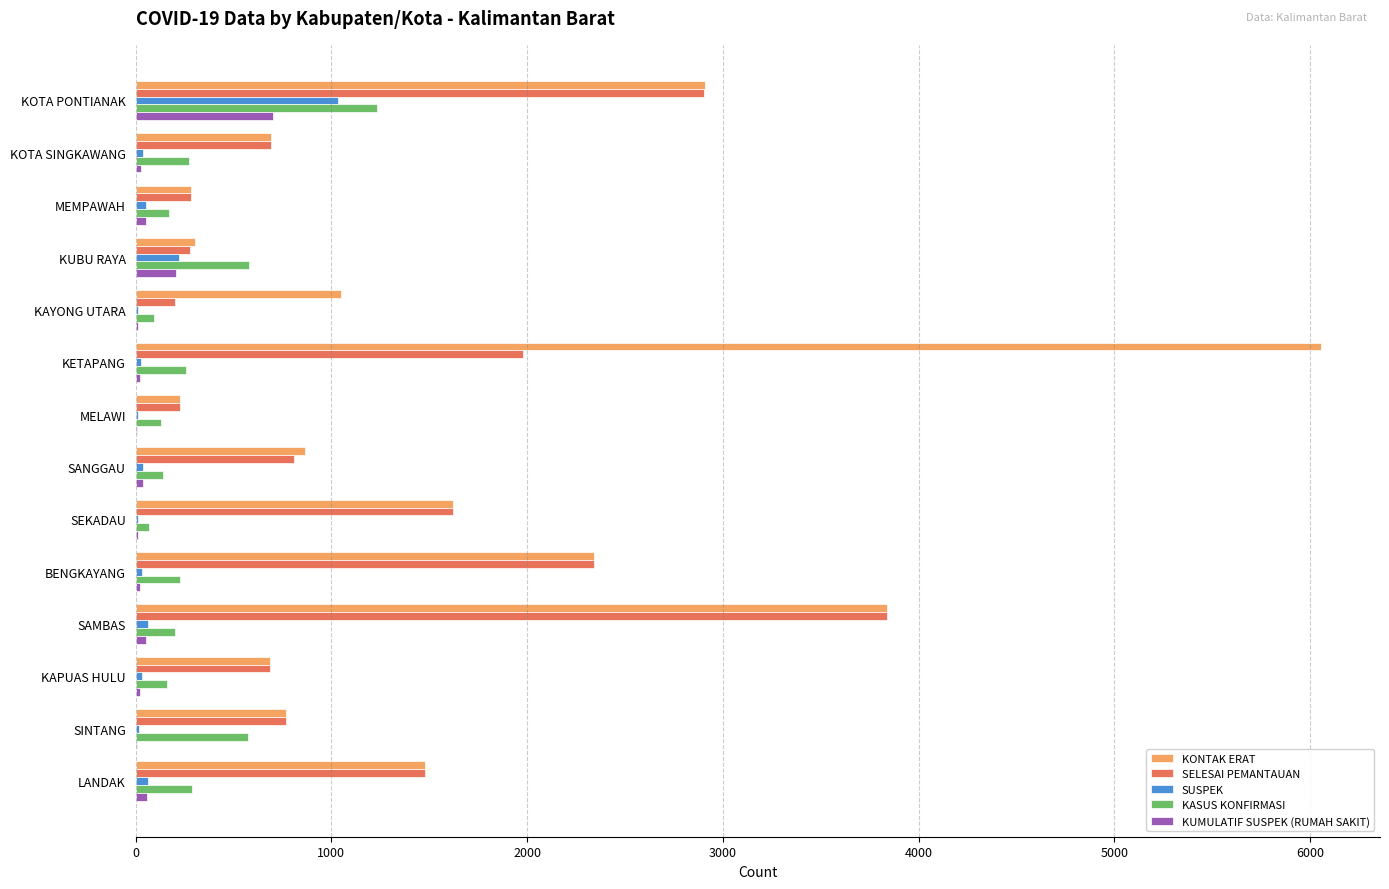

What is the sum of all KONTAK ERAT values?

23127